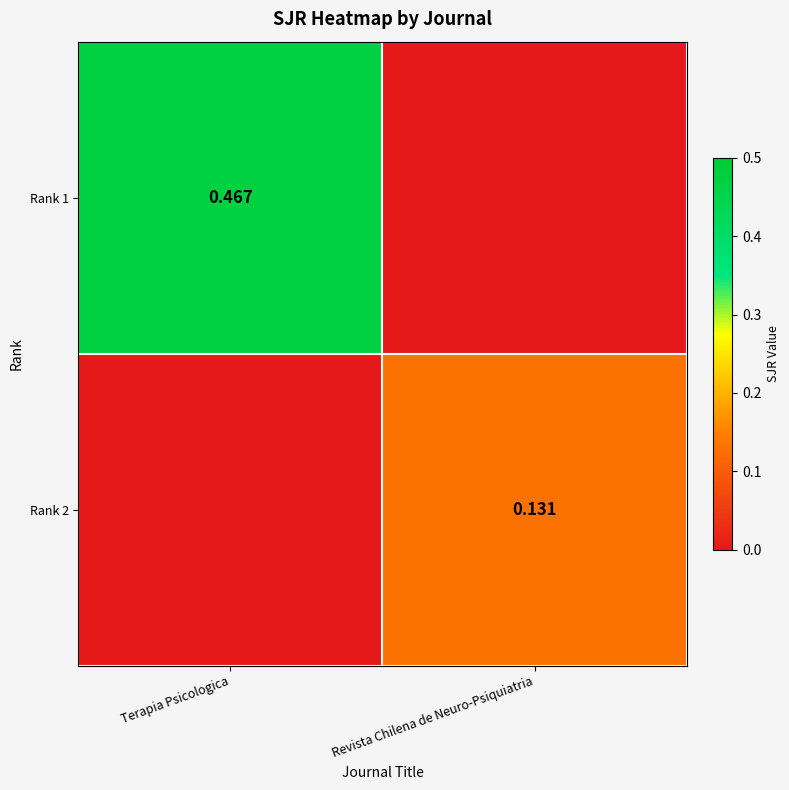

Is the value of Rank 1 at Terapia Psicologica greater than the value of Rank 2 at Revista Chilena de Neuro-Psiquiatria?

Yes